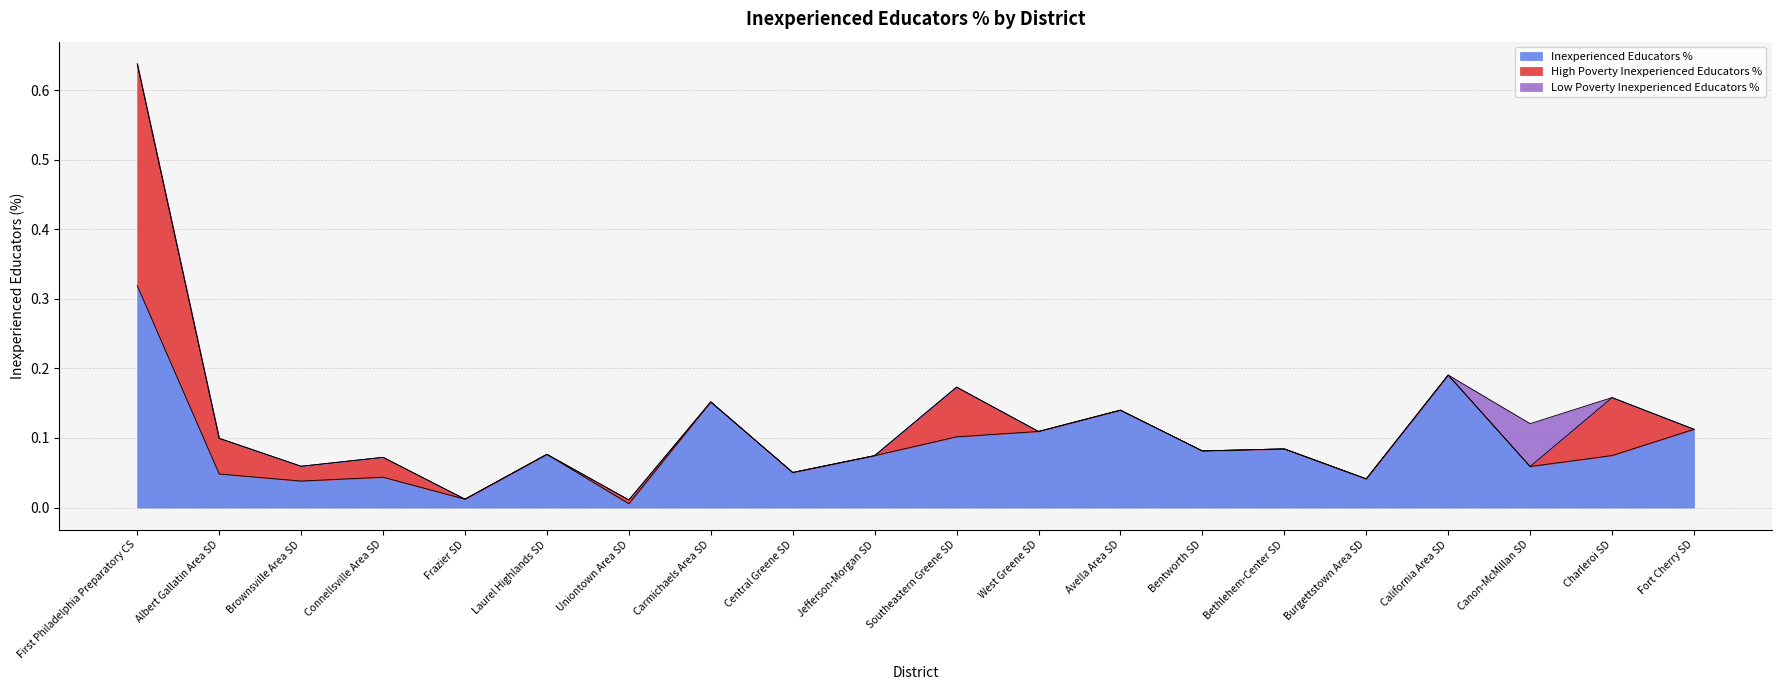

At how many categories does at least one series exceed 0?

20